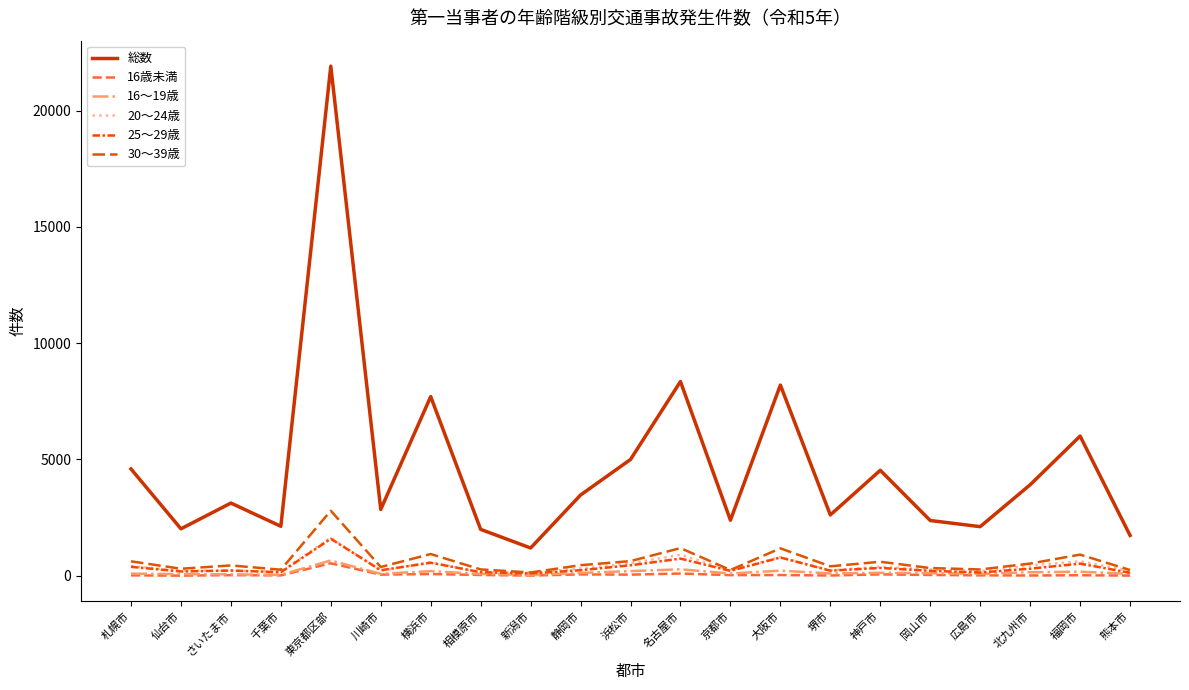

Does the chart display data point markers on the line(s)?

No